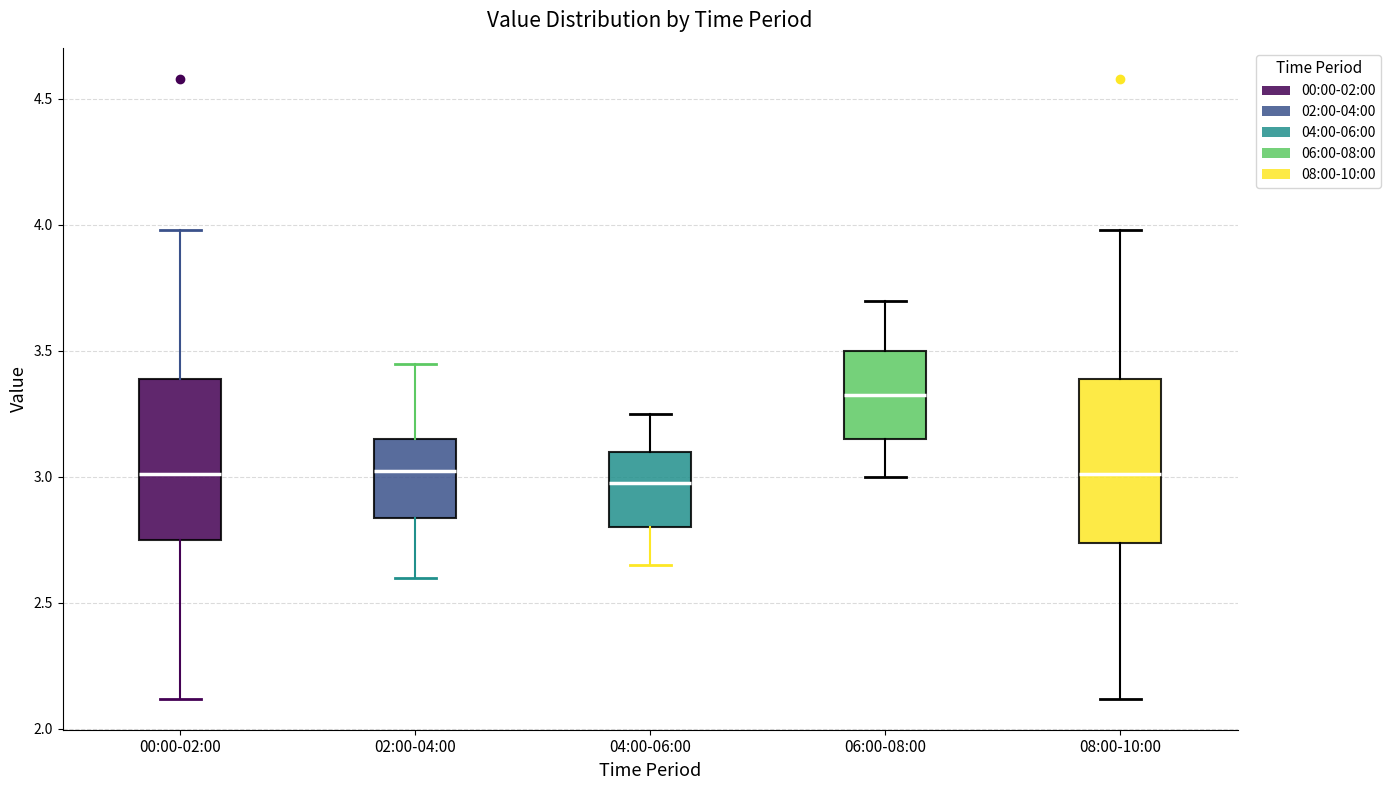

Reading left to right, read every box against the y-axis: the position of its median line, the range the box covers, and the ends of its whiskers. The values are not printed on the chart, so give them approximately, as read against the axis.

00:00-02:00: median 3.00, box 2.75 to 3.40, whiskers 2.10 to 4.00
02:00-04:00: median 3.05, box 2.85 to 3.15, whiskers 2.60 to 3.45
04:00-06:00: median 3.00, box 2.80 to 3.10, whiskers 2.65 to 3.25
06:00-08:00: median 3.35, box 3.15 to 3.50, whiskers 3.00 to 3.70
08:00-10:00: median 3.00, box 2.75 to 3.40, whiskers 2.10 to 4.00